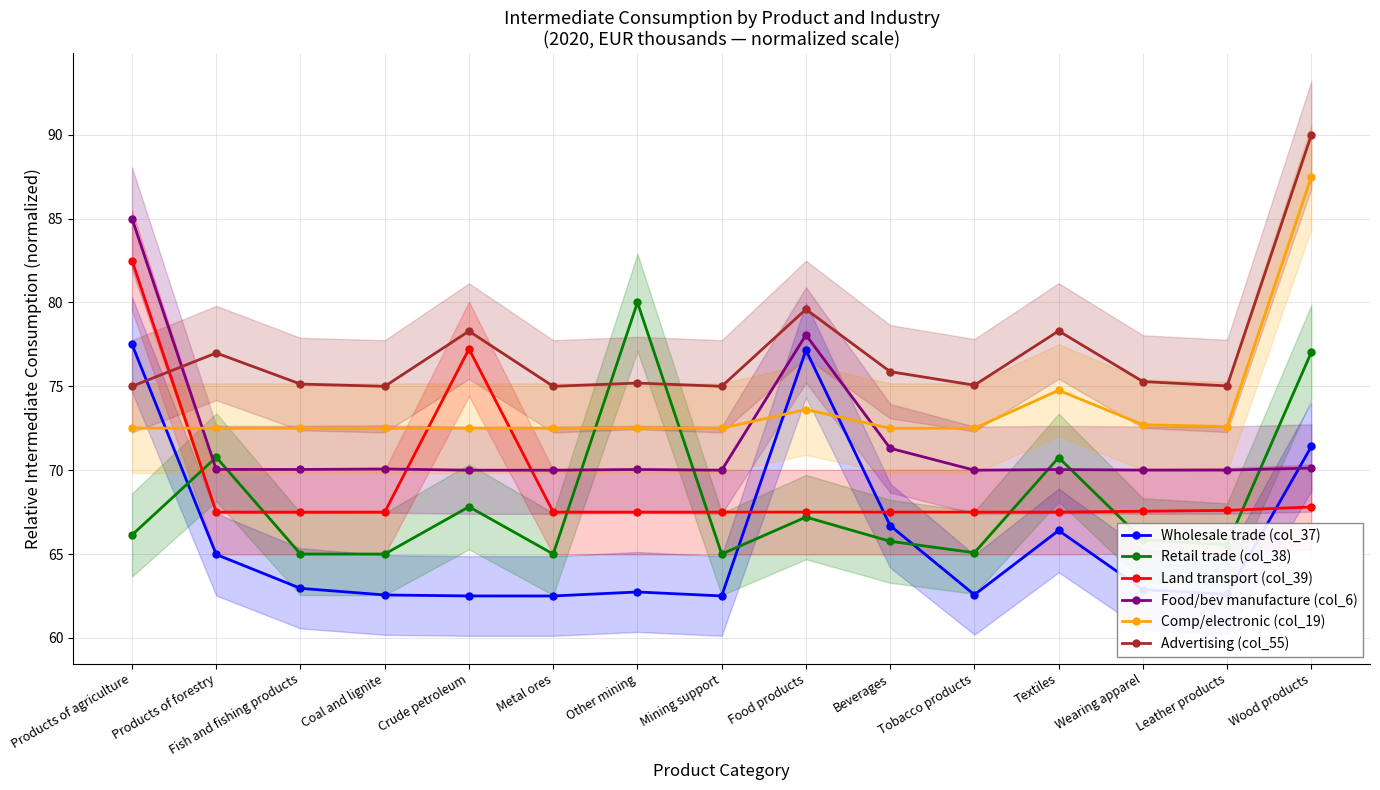

Reading right to left, what are all the values shown in this chart?

Wholesale trade (col_37): 71.4	62.6	62.9	66.4	62.6	66.7	77.2	62.5	62.7	62.5	62.5	62.6	63.0	65.0	77.5
Retail trade (col_38): 77.0	65.6	65.8	70.8	65.1	65.8	67.2	65.0	80.0	65.0	67.8	65.0	65.0	70.8	66.1
Land transport (col_39): 67.8	67.6	67.6	67.5	67.5	67.5	67.5	67.5	67.5	67.5	77.2	67.5	67.5	67.5	82.5
Food/bev manufacture (col_6): 70.1	70.0	70.0	70.0	70.0	71.3	78.1	70.0	70.0	70.0	70.0	70.1	70.0	70.0	85.0
Comp/electronic (col_19): 87.5	72.6	72.7	74.8	72.5	72.5	73.6	72.5	72.5	72.5	72.5	72.5	72.5	72.5	72.5
Advertising (col_55): 90.0	75.0	75.3	78.3	75.1	75.9	79.6	75.0	75.2	75.0	78.3	75.0	75.1	77.0	75.0